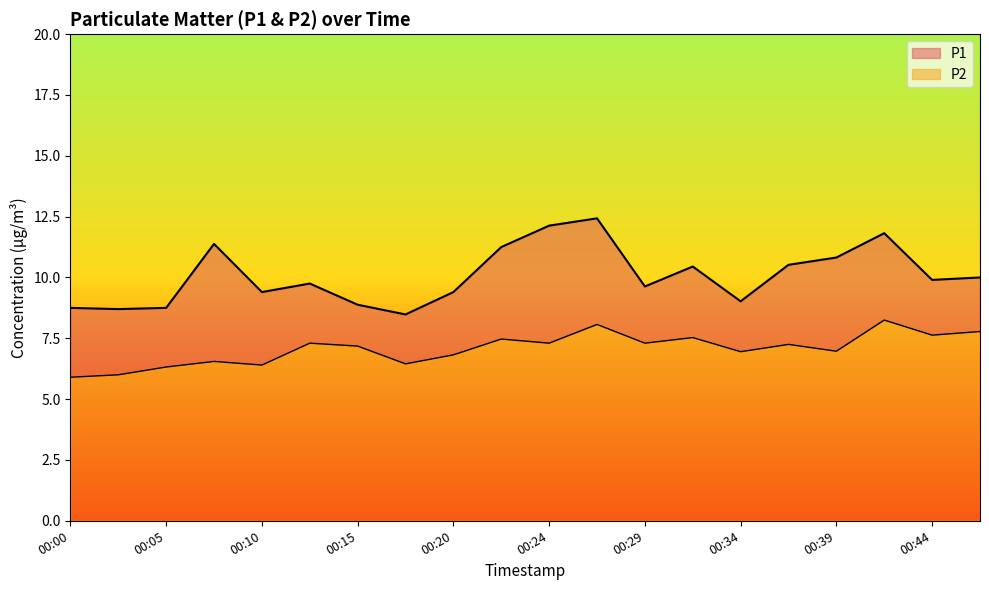

True or false: P1 and P2 intersect in this chart.

False